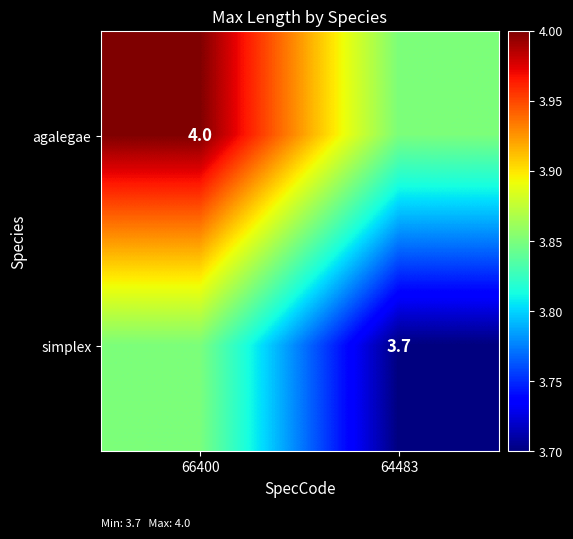

Is the value of agalegae at 66400 greater than the value of simplex at 64483?

Yes